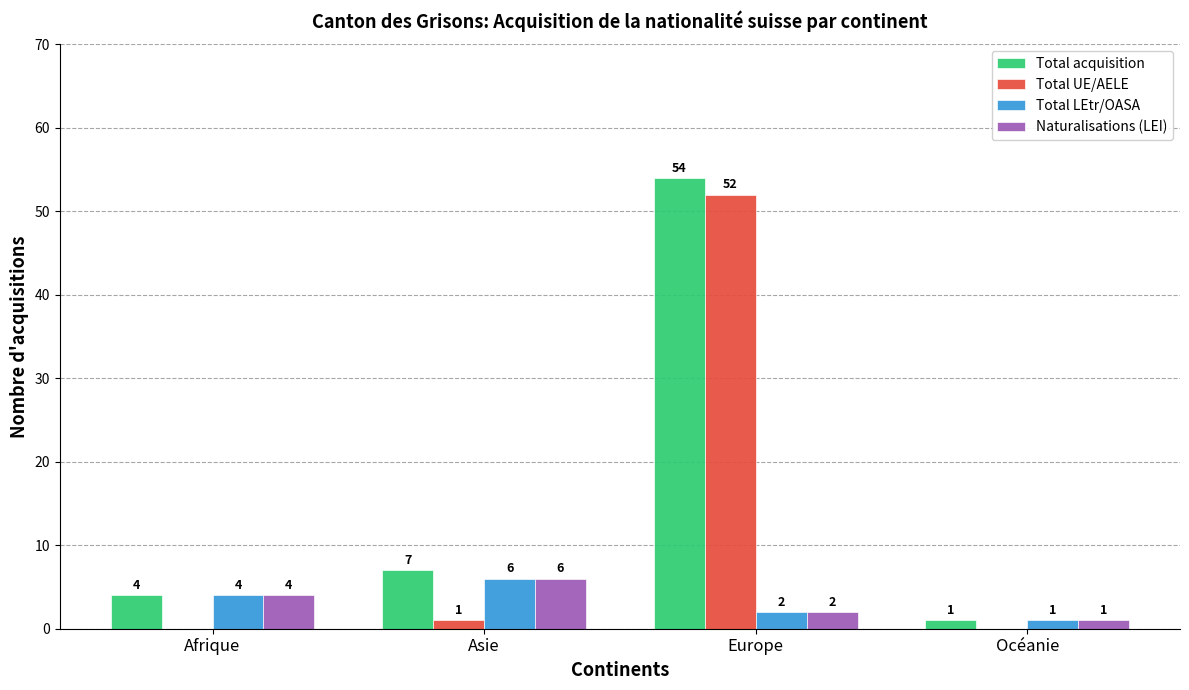

Between Asie and Océanie, which series saw the biggest shift?

Total acquisition